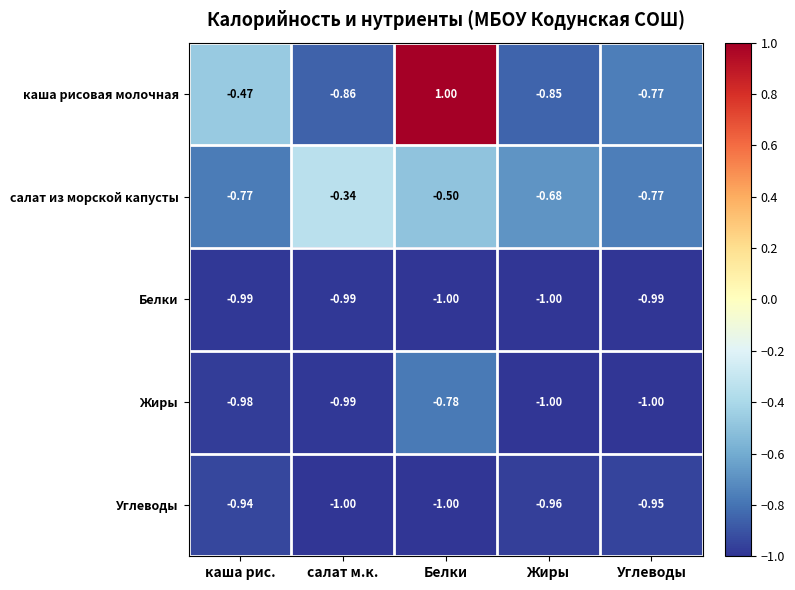

At which category does the chart reach its peak across all series?

Белки